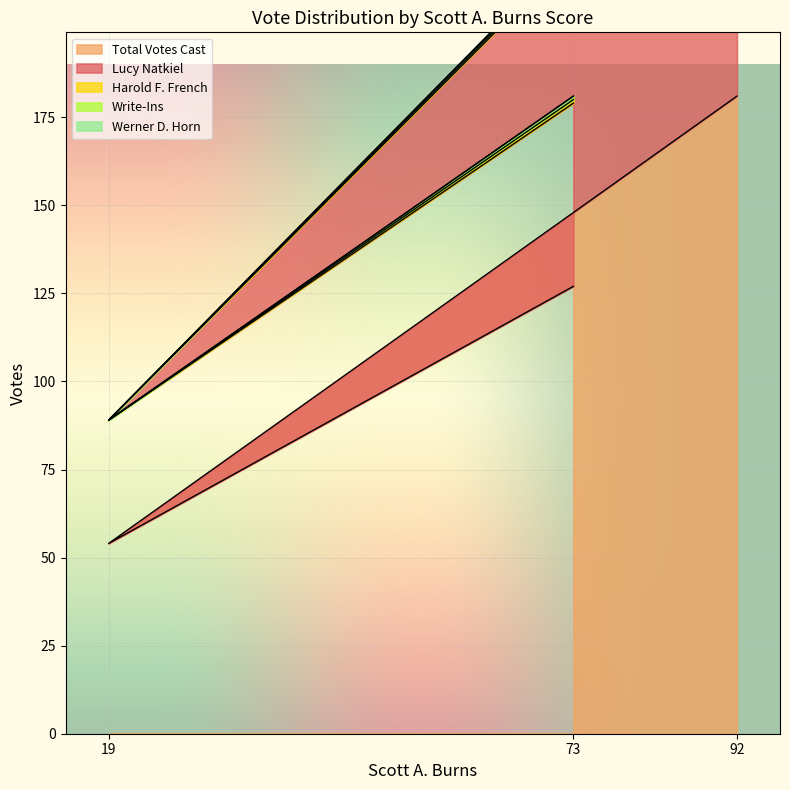

The Total Votes Cast series shows 127 at 73. True or false?

True